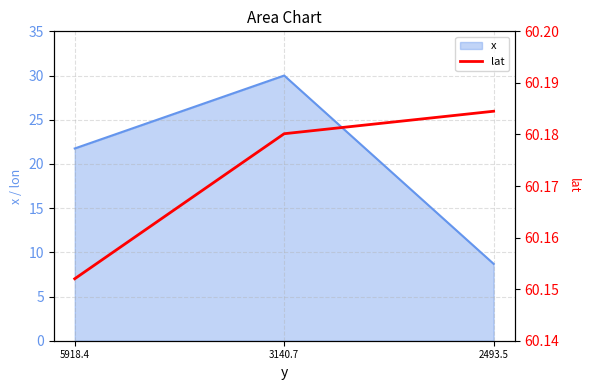

How many values are between 60 and 61?

3